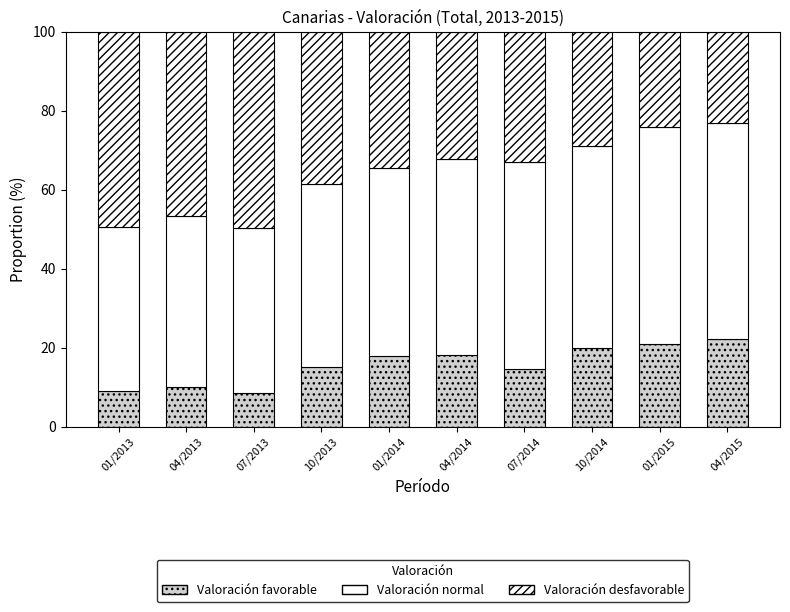

What is the sum of the Valoración desfavorable values at 04/2014 and 04/2013?

79.0